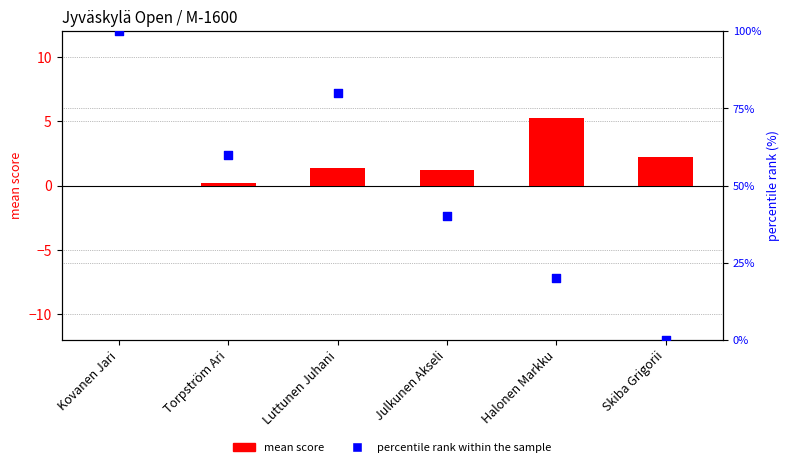

Which series contains the highest Y value?

percentile rank within the sample